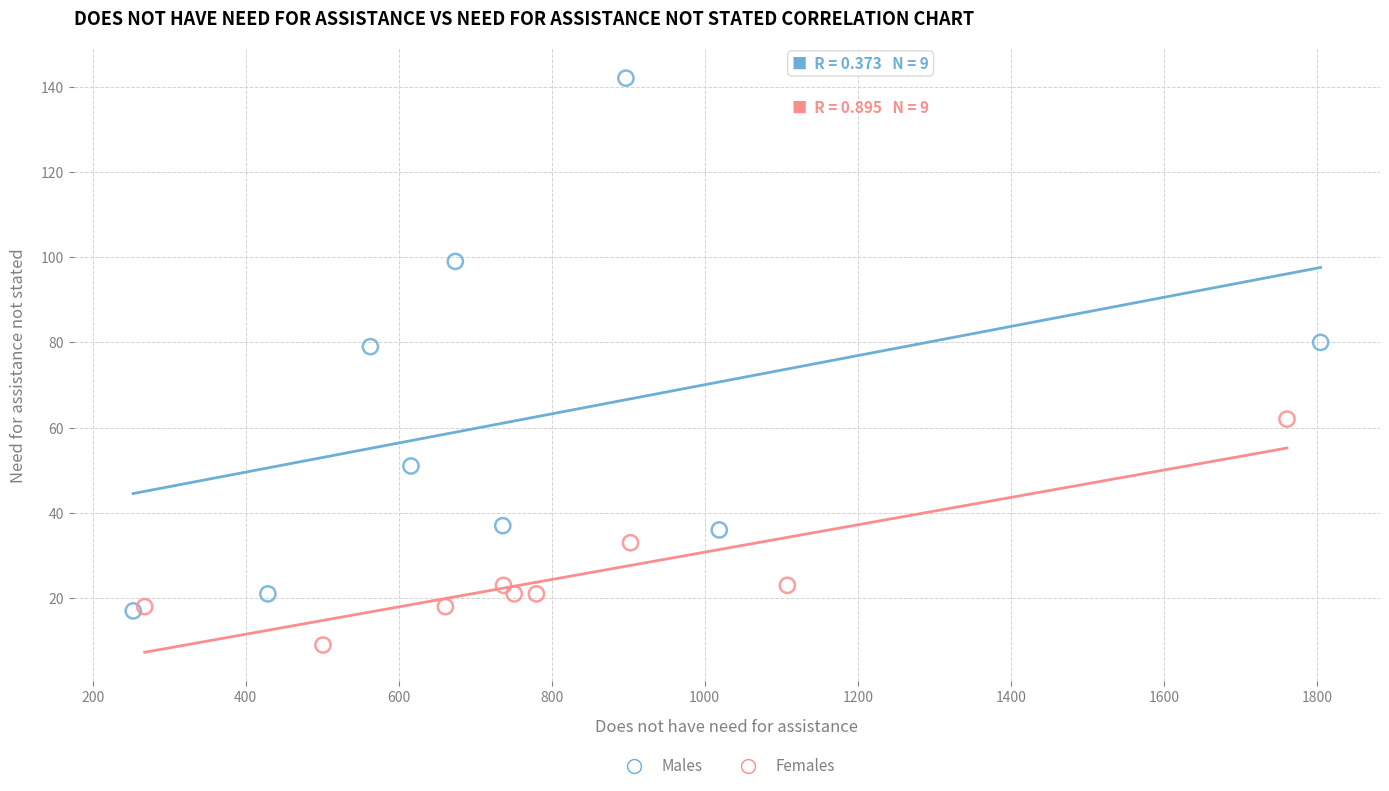

Which series reaches the maximum Y coordinate?

Males